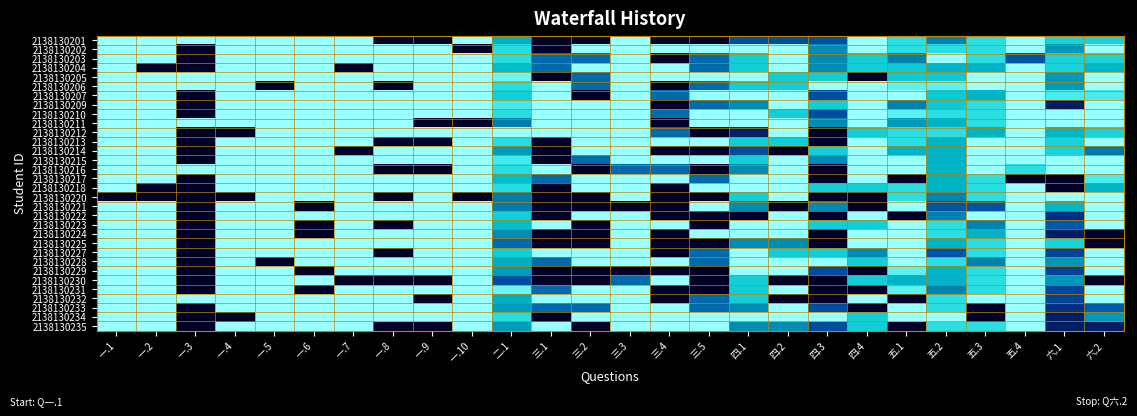

Reading right to left, what are all the values shown in this chart?

2138130201: 六.2=0.8	六.1=0.8	五.4=1.0	五.3=0.9	五.2=0.6	五.1=0.9	四.4=1.0	四.3=0.4	四.2=0.4	四.1=0.4	三.5=0.0	三.4=0.0	三.3=1.0	三.2=0.0	三.1=0.0	二.1=0.7	一.10=1.0	一.9=0.0	一.8=0.0	一.7=1.0	一.6=1.0	一.5=1.0	一.4=1.0	一.3=1.0	一.2=1.0	一.1=1.0
2138130202: 六.2=1.0	六.1=0.6	五.4=1.0	五.3=0.9	五.2=0.9	五.1=0.9	四.4=1.0	四.3=0.6	四.2=1.0	四.1=1.0	三.5=1.0	三.4=1.0	三.3=1.0	三.2=1.0	三.1=0.0	二.1=0.8	一.10=0.0	一.9=1.0	一.8=1.0	一.7=1.0	一.6=1.0	一.5=1.0	一.4=1.0	一.3=0.0	一.2=1.0	一.1=1.0
2138130203: 六.2=0.8	六.1=0.8	五.4=0.4	五.3=0.9	五.2=1.0	五.1=0.6	四.4=0.8	四.3=0.6	四.2=1.0	四.1=0.8	三.5=0.5	三.4=0.0	三.3=1.0	三.2=0.5	三.1=0.5	二.1=0.8	一.10=1.0	一.9=1.0	一.8=1.0	一.7=1.0	一.6=1.0	一.5=1.0	一.4=1.0	一.3=0.0	一.2=1.0	一.1=1.0
2138130204: 六.2=0.7	六.1=0.8	五.4=1.0	五.3=0.7	五.2=0.7	五.1=0.8	四.4=0.8	四.3=0.6	四.2=1.0	四.1=0.8	三.5=0.5	三.4=1.0	三.3=1.0	三.2=1.0	三.1=0.5	二.1=0.8	一.10=1.0	一.9=1.0	一.8=1.0	一.7=0.0	一.6=1.0	一.5=1.0	一.4=1.0	一.3=0.0	一.2=0.0	一.1=1.0
2138130205: 六.2=1.0	六.1=0.6	五.4=1.0	五.3=1.0	五.2=0.8	五.1=0.8	四.4=0.0	四.3=0.8	四.2=0.8	四.1=1.0	三.5=1.0	三.4=1.0	三.3=1.0	三.2=0.5	三.1=0.0	二.1=0.9	一.10=1.0	一.9=1.0	一.8=1.0	一.7=1.0	一.6=1.0	一.5=1.0	一.4=1.0	一.3=1.0	一.2=1.0	一.1=1.0
2138130206: 六.2=1.0	六.1=0.6	五.4=1.0	五.3=1.0	五.2=0.9	五.1=0.9	四.4=1.0	四.3=1.0	四.2=0.8	四.1=0.8	三.5=0.5	三.4=0.0	三.3=1.0	三.2=0.5	三.1=1.0	二.1=0.8	一.10=1.0	一.9=1.0	一.8=0.0	一.7=1.0	一.6=1.0	一.5=0.0	一.4=1.0	一.3=1.0	一.2=1.0	一.1=1.0
2138130207: 六.2=0.9	六.1=0.9	五.4=1.0	五.3=0.7	五.2=0.8	五.1=1.0	四.4=1.0	四.3=0.4	四.2=1.0	四.1=1.0	三.5=1.0	三.4=0.5	三.3=1.0	三.2=0.0	三.1=1.0	二.1=0.8	一.10=1.0	一.9=1.0	一.8=1.0	一.7=1.0	一.6=1.0	一.5=1.0	一.4=1.0	一.3=0.0	一.2=1.0	一.1=1.0
2138130209: 六.2=1.0	六.1=0.2	五.4=1.0	五.3=0.9	五.2=0.8	五.1=0.6	四.4=1.0	四.3=0.8	四.2=1.0	四.1=0.6	三.5=0.5	三.4=0.0	三.3=1.0	三.2=1.0	三.1=1.0	二.1=0.9	一.10=1.0	一.9=1.0	一.8=1.0	一.7=1.0	一.6=1.0	一.5=1.0	一.4=1.0	一.3=0.0	一.2=1.0	一.1=1.0
2138130210: 六.2=1.0	六.1=1.0	五.4=1.0	五.3=0.9	五.2=0.9	五.1=0.9	四.4=1.0	四.3=0.4	四.2=0.8	四.1=1.0	三.5=1.0	三.4=0.5	三.3=1.0	三.2=1.0	三.1=1.0	二.1=0.8	一.10=1.0	一.9=1.0	一.8=1.0	一.7=1.0	一.6=1.0	一.5=1.0	一.4=1.0	一.3=0.0	一.2=1.0	一.1=1.0
2138130211: 六.2=1.0	六.1=1.0	五.4=1.0	五.3=0.9	五.2=0.7	五.1=0.6	四.4=1.0	四.3=0.6	四.2=1.0	四.1=1.0	三.5=1.0	三.4=0.0	三.3=1.0	三.2=1.0	三.1=1.0	二.1=0.6	一.10=0.0	一.9=0.0	一.8=1.0	一.7=1.0	一.6=1.0	一.5=1.0	一.4=1.0	一.3=1.0	一.2=1.0	一.1=1.0
2138130212: 六.2=0.8	六.1=0.7	五.4=1.0	五.3=0.7	五.2=0.9	五.1=0.9	四.4=0.8	四.3=0.0	四.2=1.0	四.1=0.2	三.5=0.0	三.4=0.5	三.3=1.0	三.2=1.0	三.1=1.0	二.1=1.0	一.10=1.0	一.9=1.0	一.8=1.0	一.7=1.0	一.6=1.0	一.5=1.0	一.4=0.0	一.3=0.0	一.2=1.0	一.1=1.0
2138130213: 六.2=1.0	六.1=0.8	五.4=1.0	五.3=1.0	五.2=0.7	五.1=0.9	四.4=1.0	四.3=0.0	四.2=0.8	四.1=0.8	三.5=1.0	三.4=1.0	三.3=1.0	三.2=1.0	三.1=0.0	二.1=0.8	一.10=1.0	一.9=0.0	一.8=0.0	一.7=1.0	一.6=1.0	一.5=1.0	一.4=1.0	一.3=0.0	一.2=1.0	一.1=1.0
2138130214: 六.2=0.5	六.1=0.8	五.4=1.0	五.3=1.0	五.2=0.7	五.1=0.7	四.4=1.0	四.3=0.8	四.2=0.0	四.1=0.4	三.5=0.0	三.4=0.0	三.3=1.0	三.2=1.0	三.1=0.0	二.1=0.7	一.10=1.0	一.9=1.0	一.8=1.0	一.7=0.0	一.6=1.0	一.5=1.0	一.4=1.0	一.3=0.0	一.2=1.0	一.1=1.0
2138130215: 六.2=1.0	六.1=1.0	五.4=1.0	五.3=1.0	五.2=0.7	五.1=1.0	四.4=1.0	四.3=0.6	四.2=1.0	四.1=0.8	三.5=1.0	三.4=1.0	三.3=1.0	三.2=0.5	三.1=0.0	二.1=0.9	一.10=1.0	一.9=1.0	一.8=1.0	一.7=1.0	一.6=1.0	一.5=1.0	一.4=1.0	一.3=0.0	一.2=1.0	一.1=1.0
2138130216: 六.2=1.0	六.1=1.0	五.4=0.9	五.3=1.0	五.2=0.7	五.1=1.0	四.4=1.0	四.3=0.0	四.2=1.0	四.1=0.6	三.5=0.0	三.4=0.5	三.3=0.5	三.2=0.0	三.1=1.0	二.1=0.8	一.10=1.0	一.9=0.0	一.8=0.0	一.7=1.0	一.6=1.0	一.5=1.0	一.4=1.0	一.3=1.0	一.2=1.0	一.1=1.0
2138130217: 六.2=0.9	六.1=0.0	五.4=0.0	五.3=0.9	五.2=0.7	五.1=0.0	四.4=1.0	四.3=0.0	四.2=1.0	四.1=1.0	三.5=0.5	三.4=1.0	三.3=1.0	三.2=1.0	三.1=0.5	二.1=0.8	一.10=1.0	一.9=1.0	一.8=1.0	一.7=1.0	一.6=1.0	一.5=1.0	一.4=1.0	一.3=0.0	一.2=1.0	一.1=1.0
2138130218: 六.2=0.7	六.1=0.0	五.4=1.0	五.3=0.9	五.2=0.7	五.1=0.9	四.4=0.8	四.3=0.8	四.2=1.0	四.1=1.0	三.5=1.0	三.4=0.0	三.3=1.0	三.2=1.0	三.1=0.0	二.1=0.8	一.10=1.0	一.9=1.0	一.8=1.0	一.7=1.0	一.6=1.0	一.5=1.0	一.4=1.0	一.3=0.0	一.2=0.0	一.1=1.0
2138130220: 六.2=1.0	六.1=1.0	五.4=1.0	五.3=0.9	五.2=0.6	五.1=0.9	四.4=0.0	四.3=0.0	四.2=1.0	四.1=0.8	三.5=0.0	三.4=0.0	三.3=1.0	三.2=0.0	三.1=0.0	二.1=0.6	一.10=0.0	一.9=1.0	一.8=0.0	一.7=1.0	一.6=1.0	一.5=1.0	一.4=0.0	一.3=0.0	一.2=0.0	一.1=0.0
2138130221: 六.2=1.0	六.1=0.7	五.4=1.0	五.3=0.4	五.2=0.4	五.1=1.0	四.4=0.0	四.3=0.6	四.2=0.0	四.1=0.6	三.5=1.0	三.4=0.0	三.3=0.0	三.2=0.0	三.1=0.0	二.1=0.6	一.10=1.0	一.9=1.0	一.8=1.0	一.7=1.0	一.6=0.0	一.5=1.0	一.4=1.0	一.3=0.0	一.2=1.0	一.1=1.0
2138130222: 六.2=1.0	六.1=0.3	五.4=1.0	五.3=1.0	五.2=0.6	五.1=0.0	四.4=1.0	四.3=0.0	四.2=1.0	四.1=0.0	三.5=0.0	三.4=0.0	三.3=1.0	三.2=1.0	三.1=0.0	二.1=0.8	一.10=1.0	一.9=1.0	一.8=1.0	一.7=1.0	一.6=1.0	一.5=1.0	一.4=1.0	一.3=0.0	一.2=1.0	一.1=1.0
2138130223: 六.2=1.0	六.1=0.5	五.4=1.0	五.3=0.6	五.2=0.9	五.1=1.0	四.4=0.8	四.3=0.8	四.2=1.0	四.1=1.0	三.5=0.0	三.4=1.0	三.3=1.0	三.2=0.0	三.1=1.0	二.1=0.8	一.10=1.0	一.9=1.0	一.8=0.0	一.7=1.0	一.6=0.0	一.5=1.0	一.4=1.0	一.3=0.0	一.2=1.0	一.1=1.0
2138130224: 六.2=0.0	六.1=0.2	五.4=1.0	五.3=0.7	五.2=0.9	五.1=1.0	四.4=1.0	四.3=0.0	四.2=1.0	四.1=1.0	三.5=1.0	三.4=0.0	三.3=1.0	三.2=0.0	三.1=0.0	二.1=0.6	一.10=1.0	一.9=1.0	一.8=1.0	一.7=1.0	一.6=0.0	一.5=1.0	一.4=1.0	一.3=0.0	一.2=1.0	一.1=1.0
2138130225: 六.2=0.0	六.1=0.8	五.4=1.0	五.3=0.9	五.2=0.7	五.1=1.0	四.4=1.0	四.3=0.0	四.2=0.6	四.1=0.6	三.5=0.0	三.4=0.0	三.3=1.0	三.2=0.0	三.1=0.0	二.1=0.5	一.10=1.0	一.9=1.0	一.8=1.0	一.7=1.0	一.6=1.0	一.5=1.0	一.4=1.0	一.3=0.0	一.2=1.0	一.1=1.0
2138130227: 六.2=1.0	六.1=0.4	五.4=1.0	五.3=0.9	五.2=0.4	五.1=1.0	四.4=0.6	四.3=0.8	四.2=0.8	四.1=1.0	三.5=0.5	三.4=0.0	三.3=1.0	三.2=1.0	三.1=1.0	二.1=0.8	一.10=1.0	一.9=1.0	一.8=0.0	一.7=1.0	一.6=1.0	一.5=1.0	一.4=1.0	一.3=0.0	一.2=1.0	一.1=1.0
2138130228: 六.2=1.0	六.1=0.6	五.4=1.0	五.3=0.6	五.2=0.9	五.1=1.0	四.4=0.8	四.3=1.0	四.2=1.0	四.1=1.0	三.5=0.5	三.4=1.0	三.3=1.0	三.2=1.0	三.1=0.5	二.1=0.7	一.10=1.0	一.9=1.0	一.8=1.0	一.7=1.0	一.6=1.0	一.5=0.0	一.4=1.0	一.3=0.0	一.2=1.0	一.1=1.0
2138130229: 六.2=1.0	六.1=0.4	五.4=1.0	五.3=0.9	五.2=0.7	五.1=0.9	四.4=0.0	四.3=0.4	四.2=1.0	四.1=1.0	三.5=0.0	三.4=0.0	三.3=0.0	三.2=0.0	三.1=0.0	二.1=0.7	一.10=1.0	一.9=1.0	一.8=1.0	一.7=1.0	一.6=0.0	一.5=1.0	一.4=1.0	一.3=0.0	一.2=1.0	一.1=1.0
2138130230: 六.2=0.0	六.1=0.6	五.4=1.0	五.3=0.9	五.2=0.7	五.1=0.7	四.4=0.8	四.3=0.0	四.2=0.0	四.1=0.8	三.5=0.0	三.4=1.0	三.3=0.5	三.2=0.0	三.1=0.0	二.1=0.4	一.10=1.0	一.9=0.0	一.8=0.0	一.7=0.0	一.6=1.0	一.5=1.0	一.4=1.0	一.3=0.0	一.2=1.0	一.1=1.0
2138130231: 六.2=1.0	六.1=0.4	五.4=1.0	五.3=0.9	五.2=0.6	五.1=0.9	四.4=0.0	四.3=0.0	四.2=1.0	四.1=0.8	三.5=0.0	三.4=0.0	三.3=1.0	三.2=1.0	三.1=0.5	二.1=0.9	一.10=1.0	一.9=1.0	一.8=1.0	一.7=1.0	一.6=0.0	一.5=1.0	一.4=1.0	一.3=0.0	一.2=1.0	一.1=1.0
2138130232: 六.2=1.0	六.1=0.4	五.4=1.0	五.3=1.0	五.2=0.9	五.1=0.0	四.4=1.0	四.3=0.0	四.2=0.0	四.1=0.8	三.5=0.5	三.4=0.0	三.3=1.0	三.2=1.0	三.1=1.0	二.1=0.7	一.10=1.0	一.9=0.0	一.8=1.0	一.7=1.0	一.6=1.0	一.5=1.0	一.4=1.0	一.3=1.0	一.2=1.0	一.1=1.0
2138130233: 六.2=0.5	六.1=0.3	五.4=1.0	五.3=0.0	五.2=0.9	五.1=1.0	四.4=0.0	四.3=0.4	四.2=1.0	四.1=0.6	三.5=0.5	三.4=1.0	三.3=1.0	三.2=0.5	三.1=0.5	二.1=0.7	一.10=1.0	一.9=1.0	一.8=1.0	一.7=1.0	一.6=1.0	一.5=1.0	一.4=1.0	一.3=0.0	一.2=1.0	一.1=1.0
2138130234: 六.2=0.6	六.1=0.2	五.4=1.0	五.3=0.0	五.2=1.0	五.1=1.0	四.4=0.8	四.3=1.0	四.2=1.0	四.1=1.0	三.5=1.0	三.4=1.0	三.3=1.0	三.2=1.0	三.1=0.0	二.1=0.8	一.10=1.0	一.9=1.0	一.8=1.0	一.7=1.0	一.6=1.0	一.5=1.0	一.4=0.0	一.3=0.0	一.2=1.0	一.1=1.0
2138130235: 六.2=0.2	六.1=0.2	五.4=1.0	五.3=0.9	五.2=0.9	五.1=0.0	四.4=0.8	四.3=0.4	四.2=0.6	四.1=0.6	三.5=1.0	三.4=1.0	三.3=1.0	三.2=0.0	三.1=1.0	二.1=0.7	一.10=1.0	一.9=0.0	一.8=0.0	一.7=1.0	一.6=1.0	一.5=1.0	一.4=1.0	一.3=0.0	一.2=1.0	一.1=1.0